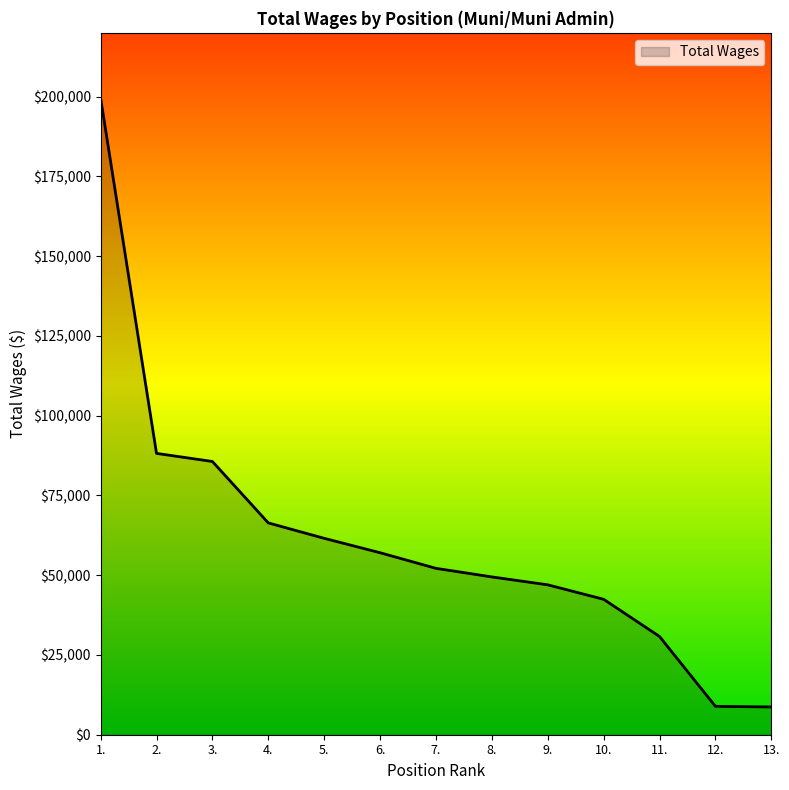

What is the maximum value shown in the chart?

199519